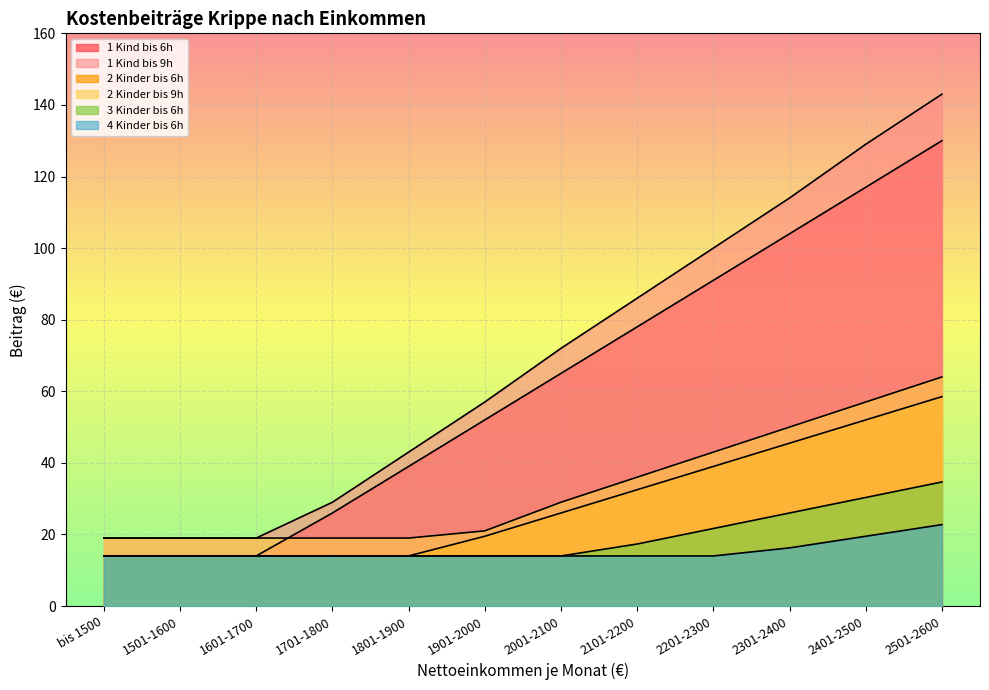

What is the minimum value for 1 Kind bis 6h?

14.0